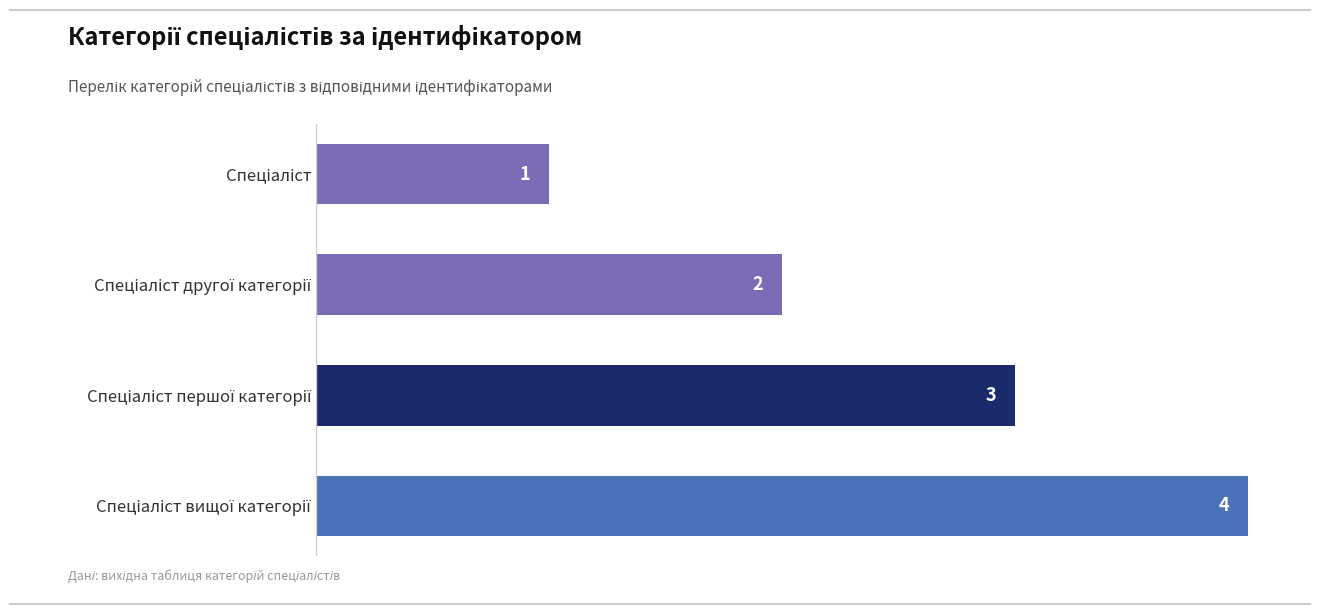

How many values are between 2 and 4?

3